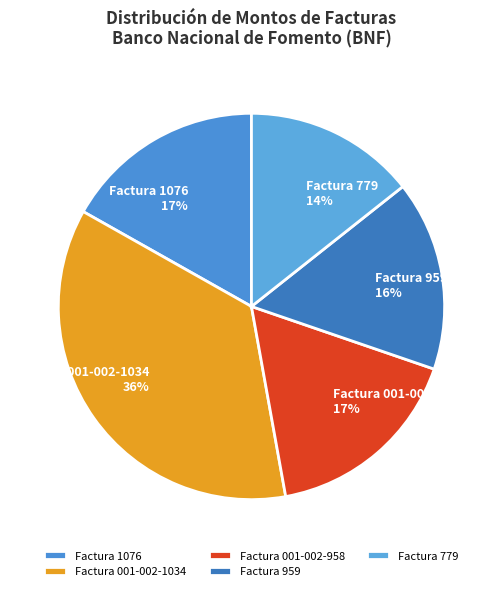

Count the number of slices in the pie.

5